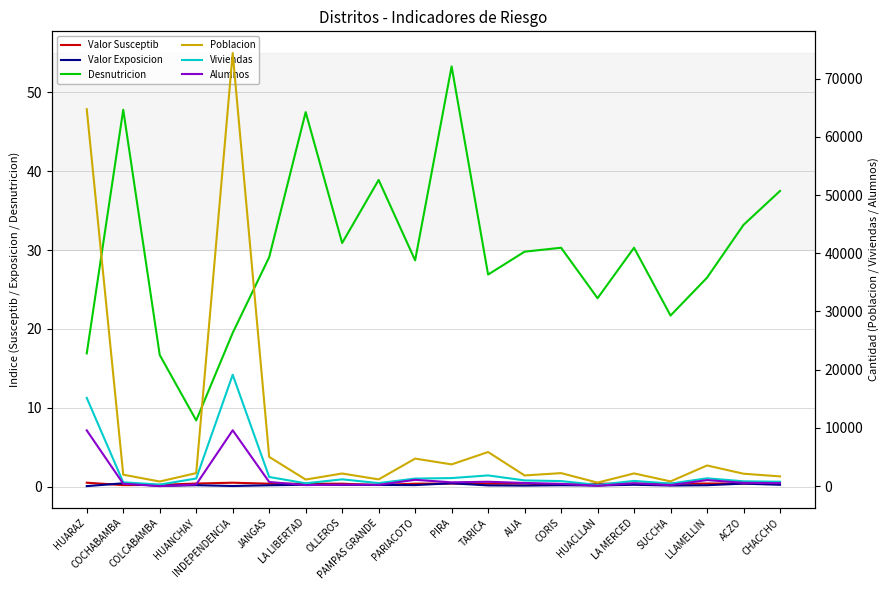

What is the difference between the highest and lowest values at AIJA?

1850.9